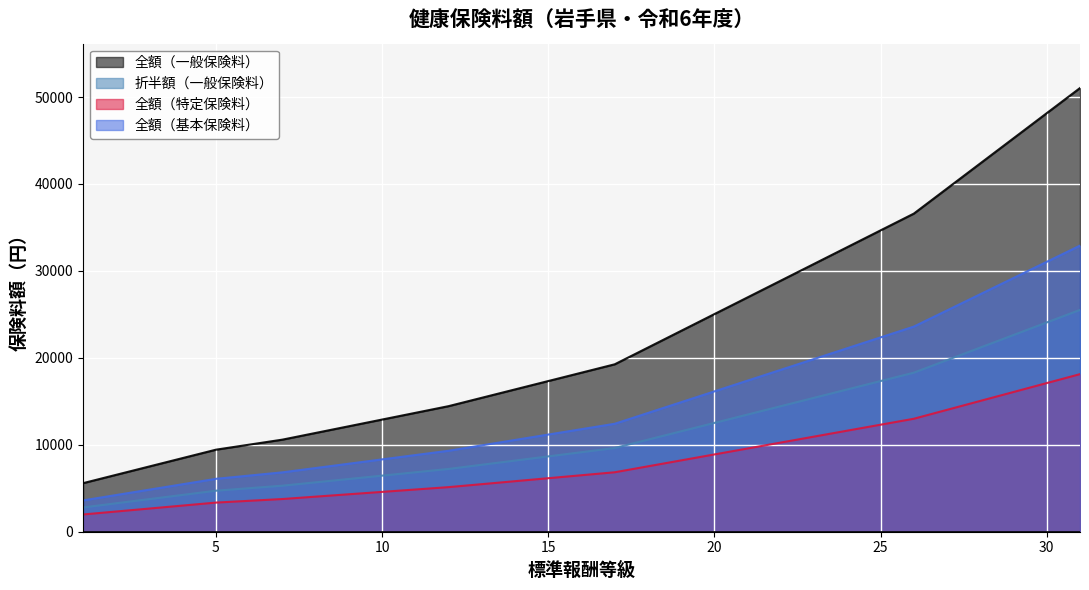

How many lines are shown in the chart?

4